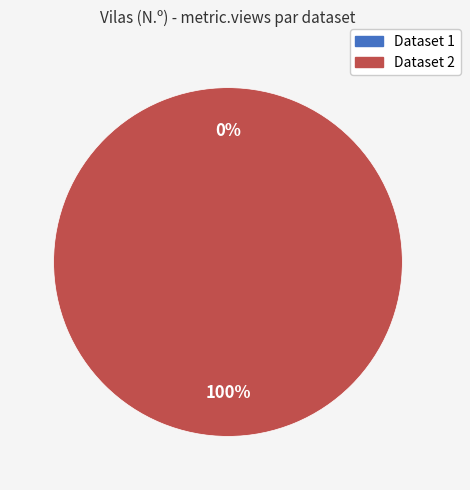

True or false: 649d0fe3078190ea92217709 accounts for 1% of the total.

False